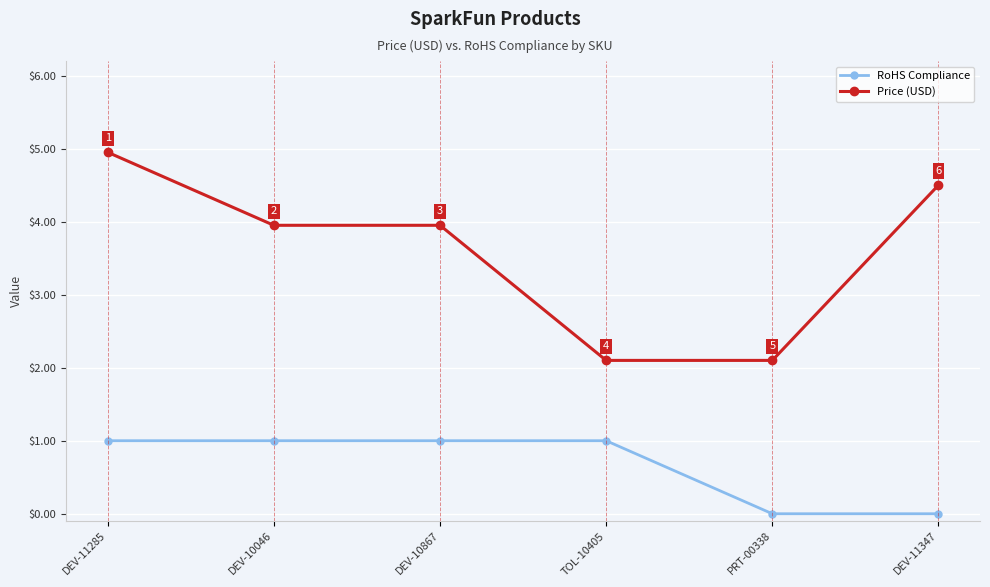

What is the total value across all series at PRT-00338?

2.1